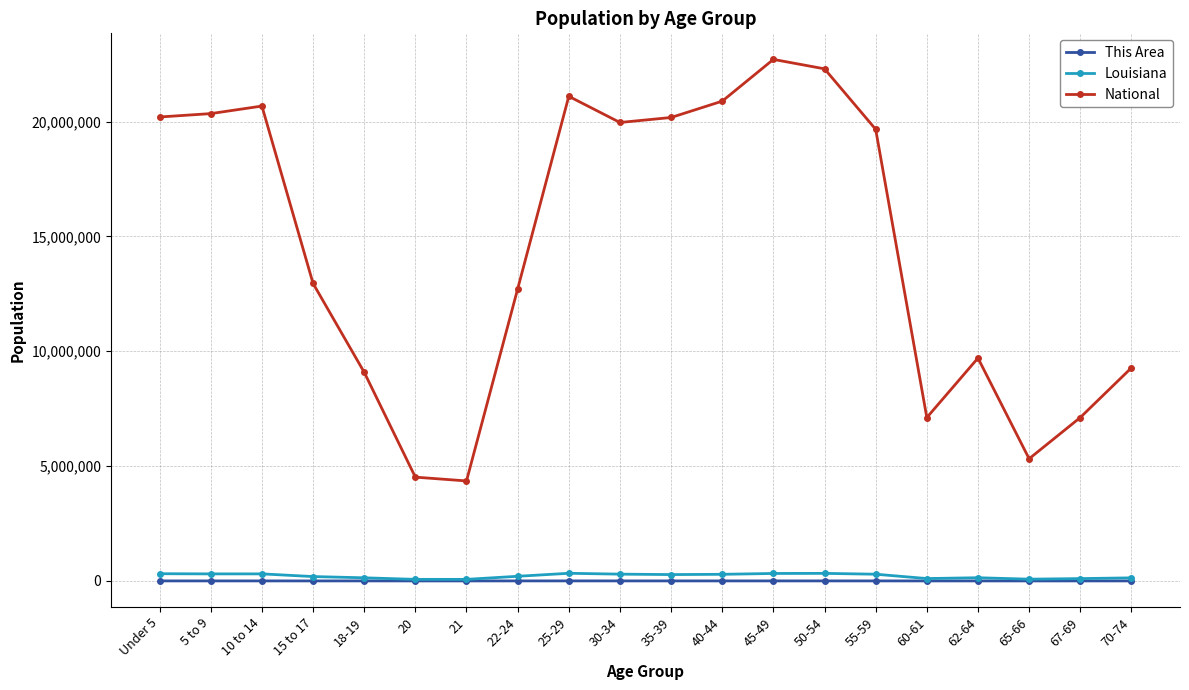

What is the label of the 12th point from the left?

40-44